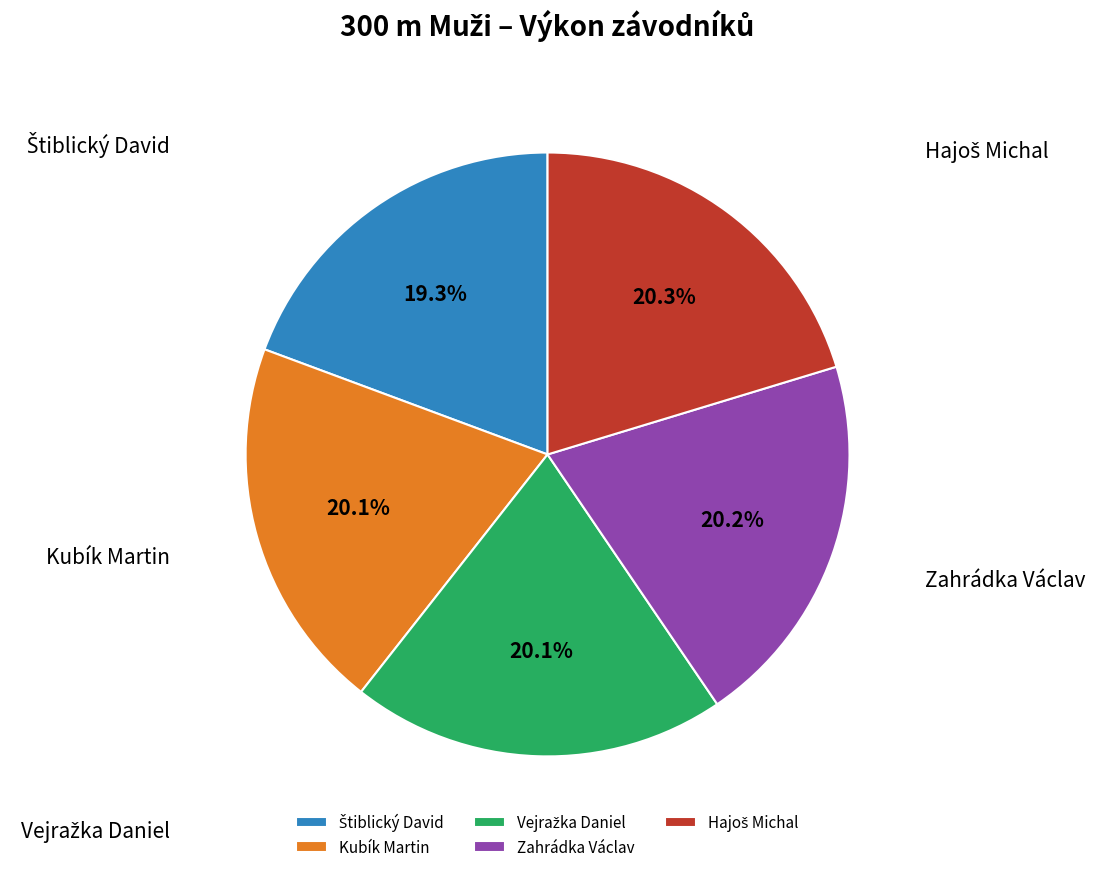

Does Zahrádka Václav represent more than half of the total?

No